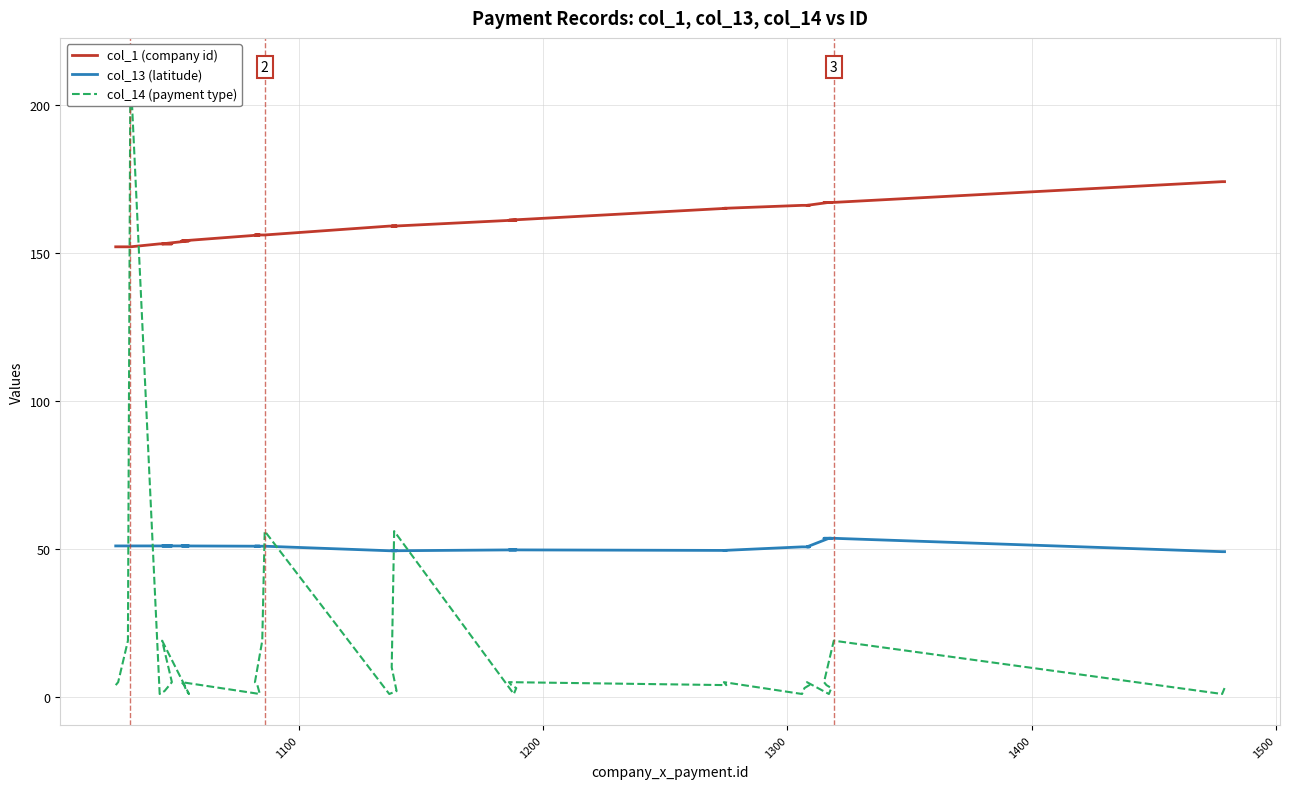

How many categories are shown in the chart?

40